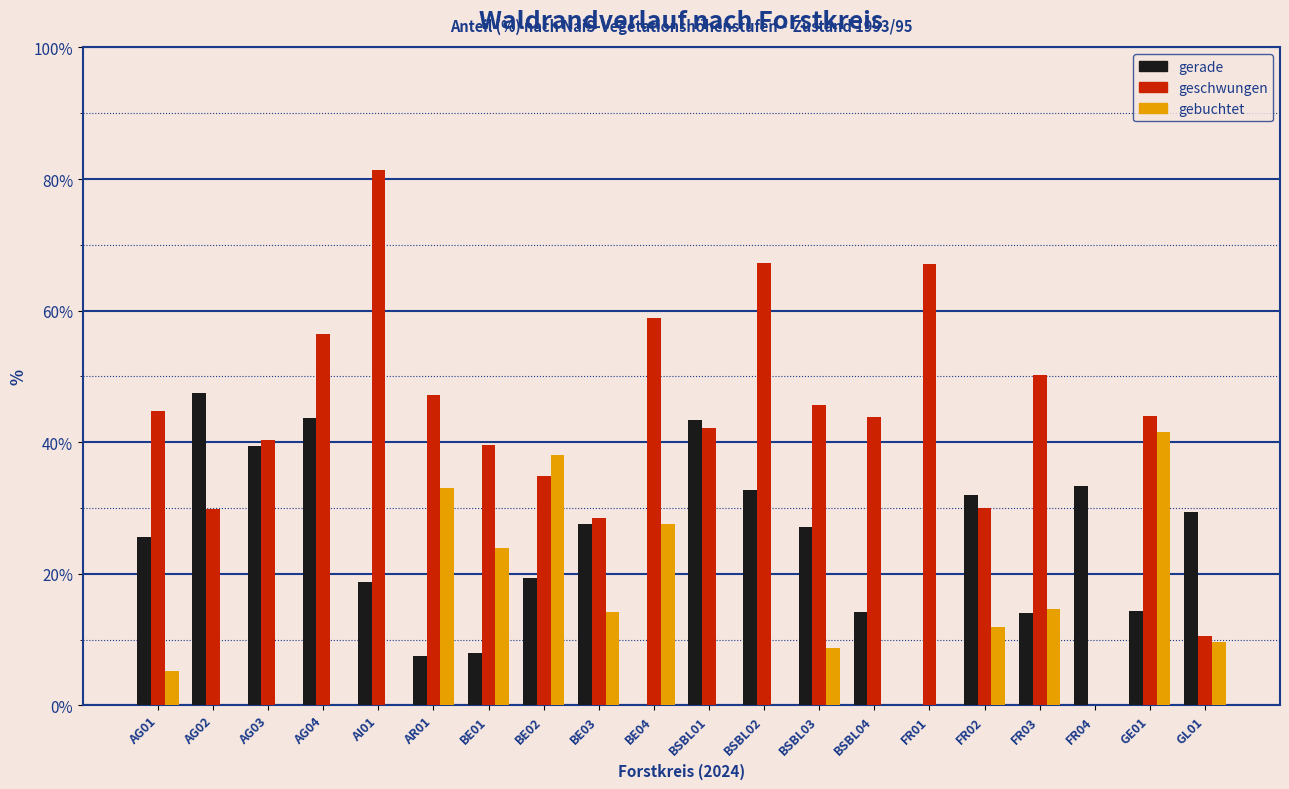

Is the value of geschwungen at FR03 greater than the value of gerade at FR01?

Yes